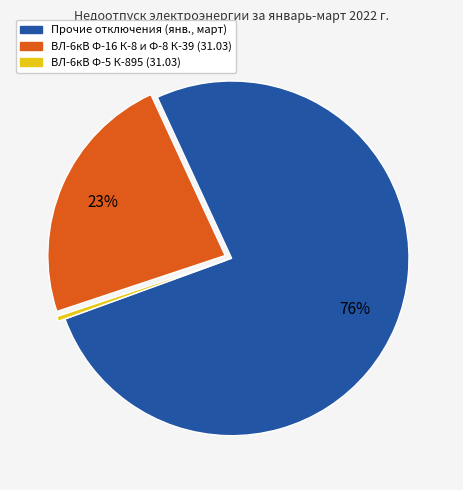

Is there a majority slice in this chart?

Yes